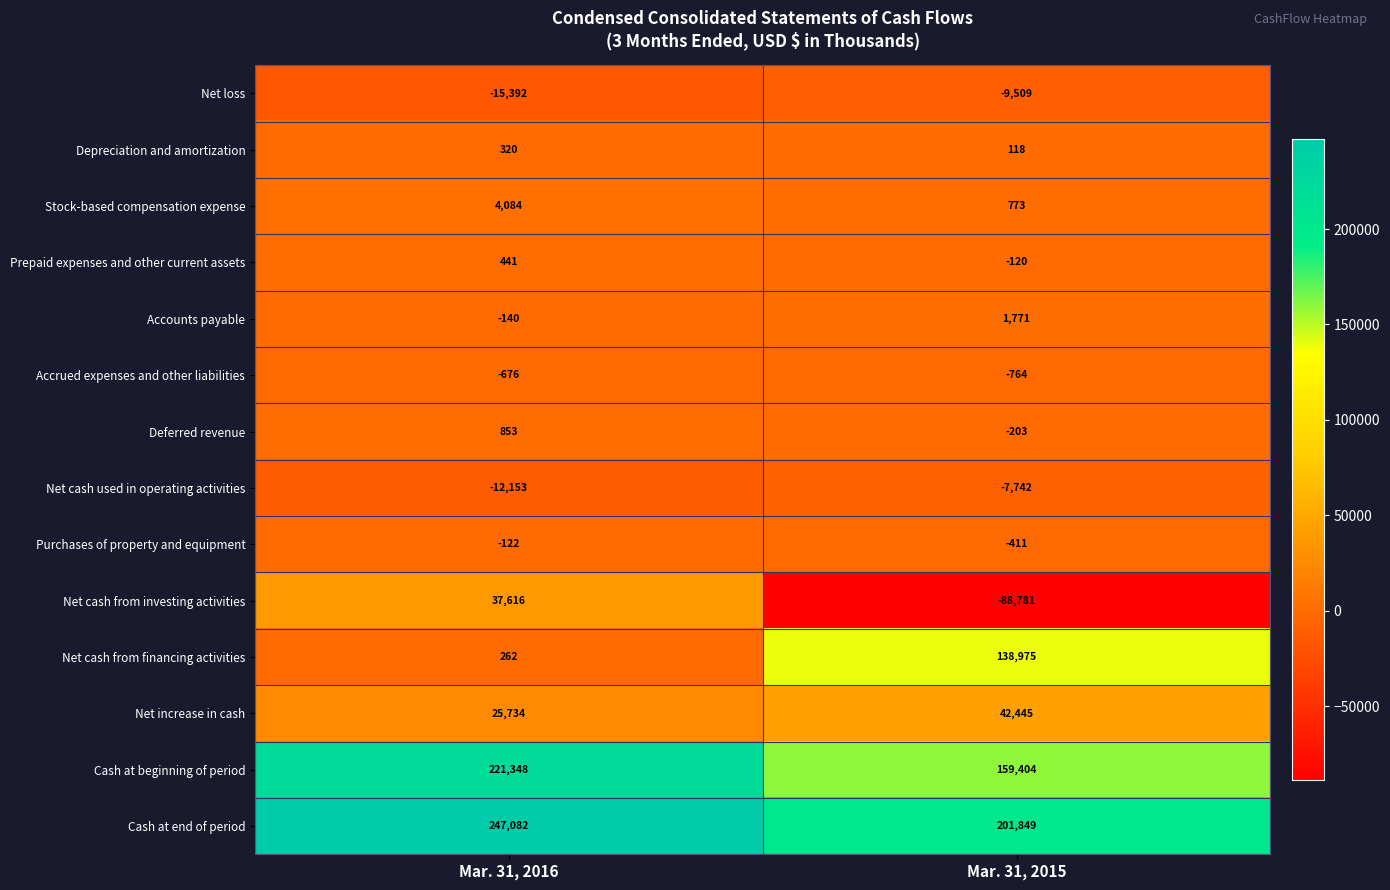

What is the minimum value shown in the chart?

-88781